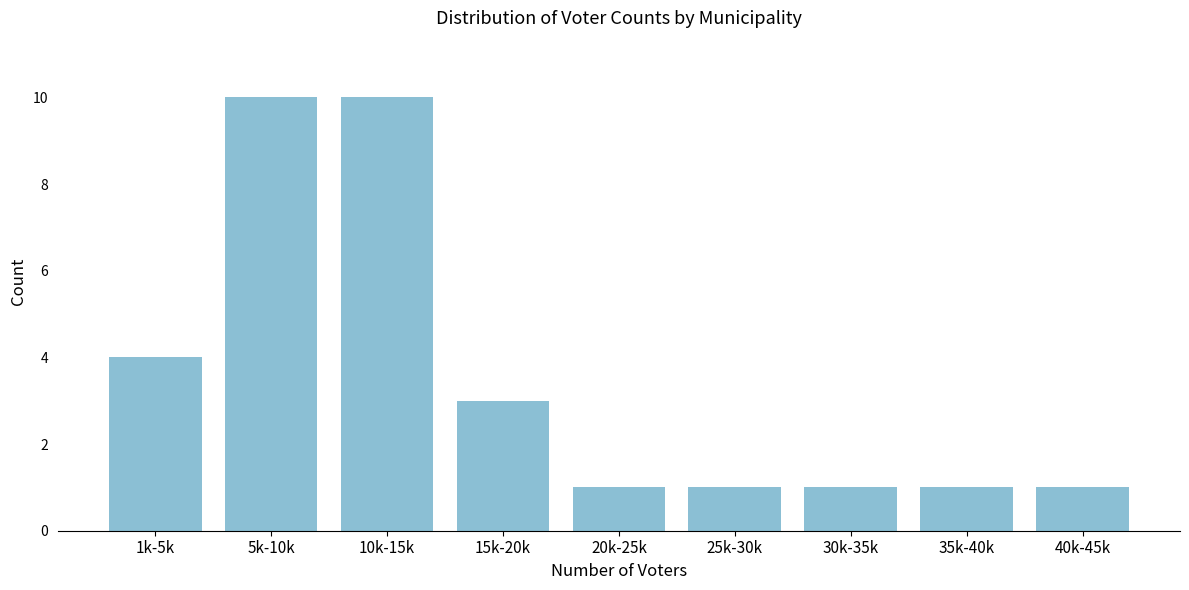

Reading left to right, list all the values displayed in this chart.

4	10	10	3	1	1	1	1	1